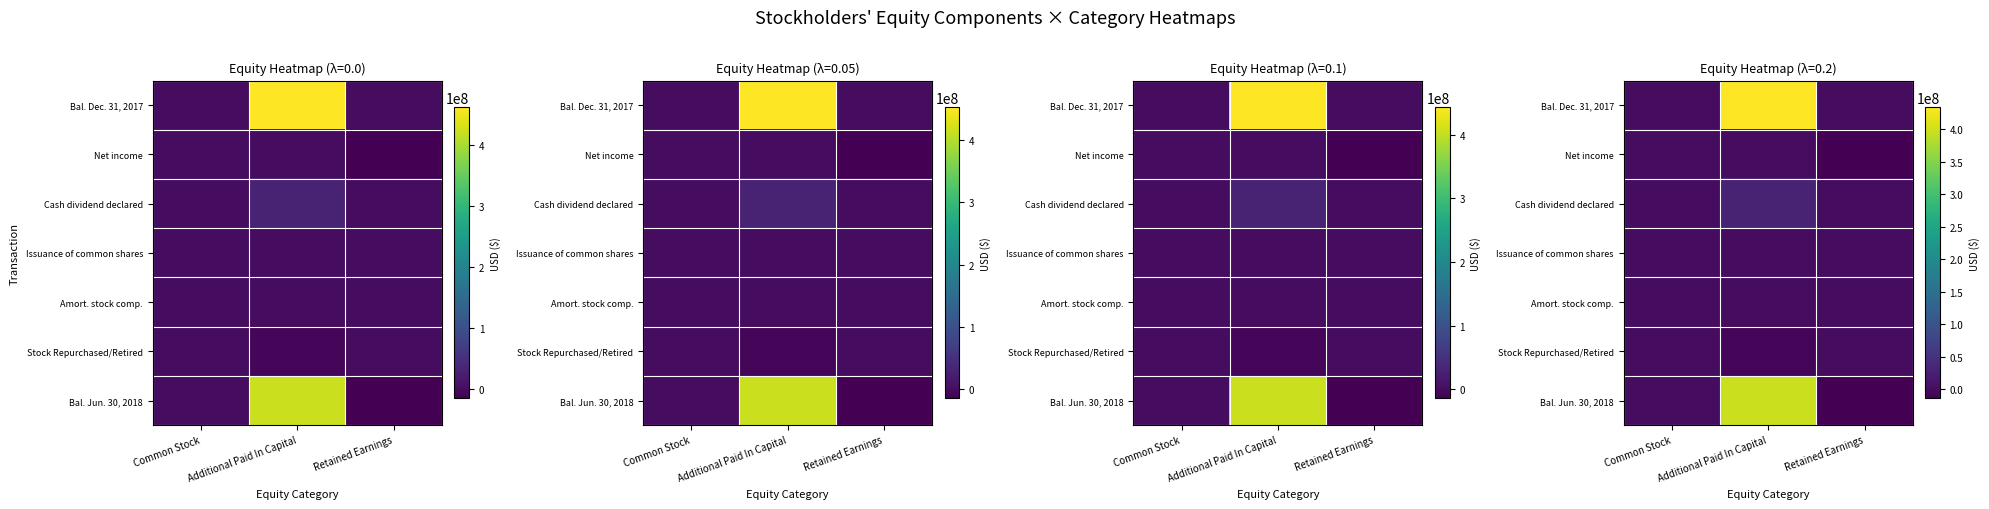

What is the sum of all Bal. Jun. 30, 2018 values?

384647060